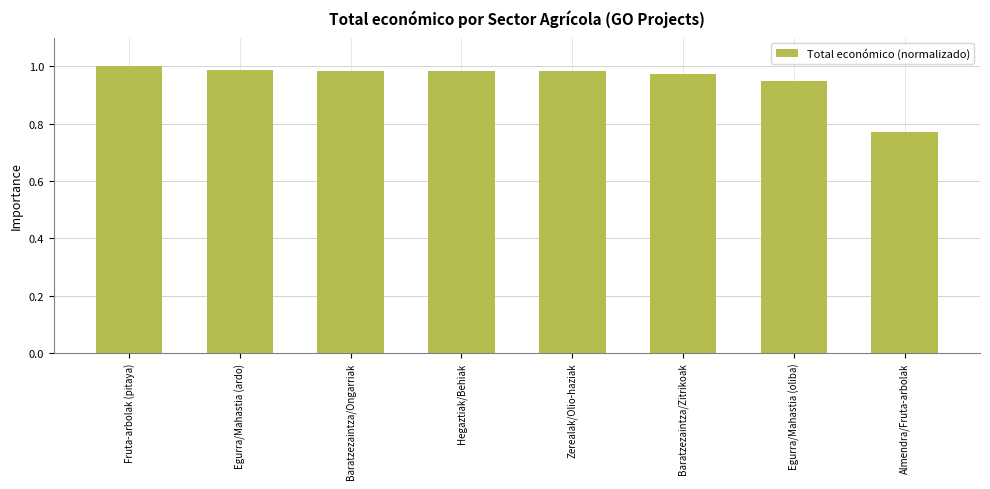

Which label corresponds to the smallest value in the chart?

Almendra/Fruta-arbolak